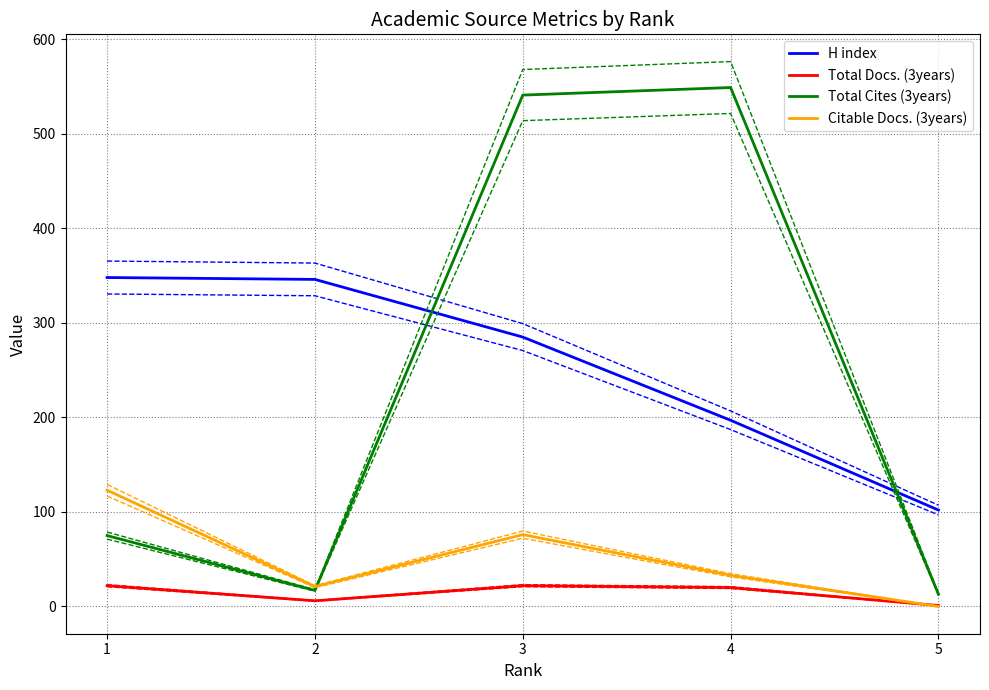

The value of Citable Docs. (3years) at 3 is 76. True or false?

True